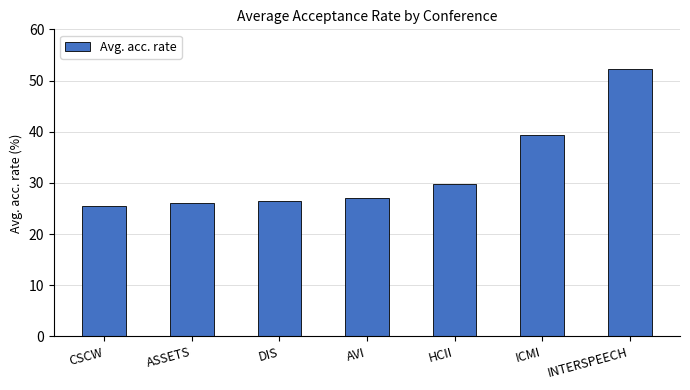

Does the chart contain any negative values?

No